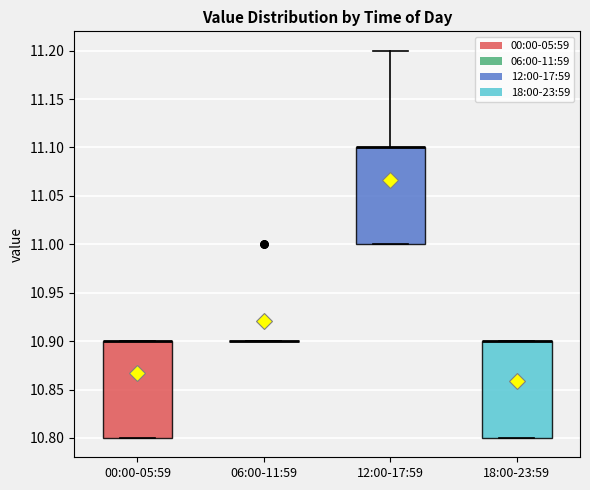

Reading left to right, transcribe this box plot: for each box, give where its median line is, the range the box spans, and where its two whiskers end, as read against the y-axis. The values are not printed on the chart, so give them approximately, as read against the axis.

00:00-05:59: median 10.9 (drawn on the box's upper edge), box 10.8 to 10.9, whiskers 10.8 to 10.9
06:00-11:59: box collapsed to a line at 10.9, whiskers 10.9 to 10.9
12:00-17:59: median 11.1 (drawn on the box's upper edge), box 11.0 to 11.1, whiskers 11.0 to 11.2
18:00-23:59: median 10.9 (drawn on the box's upper edge), box 10.8 to 10.9, whiskers 10.8 to 10.9